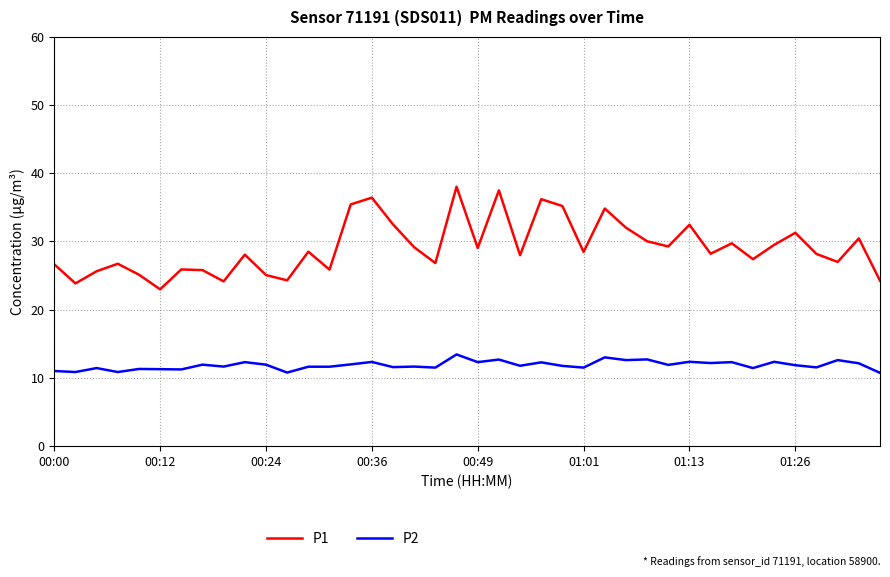

Which series has the largest total across all categories?

P1